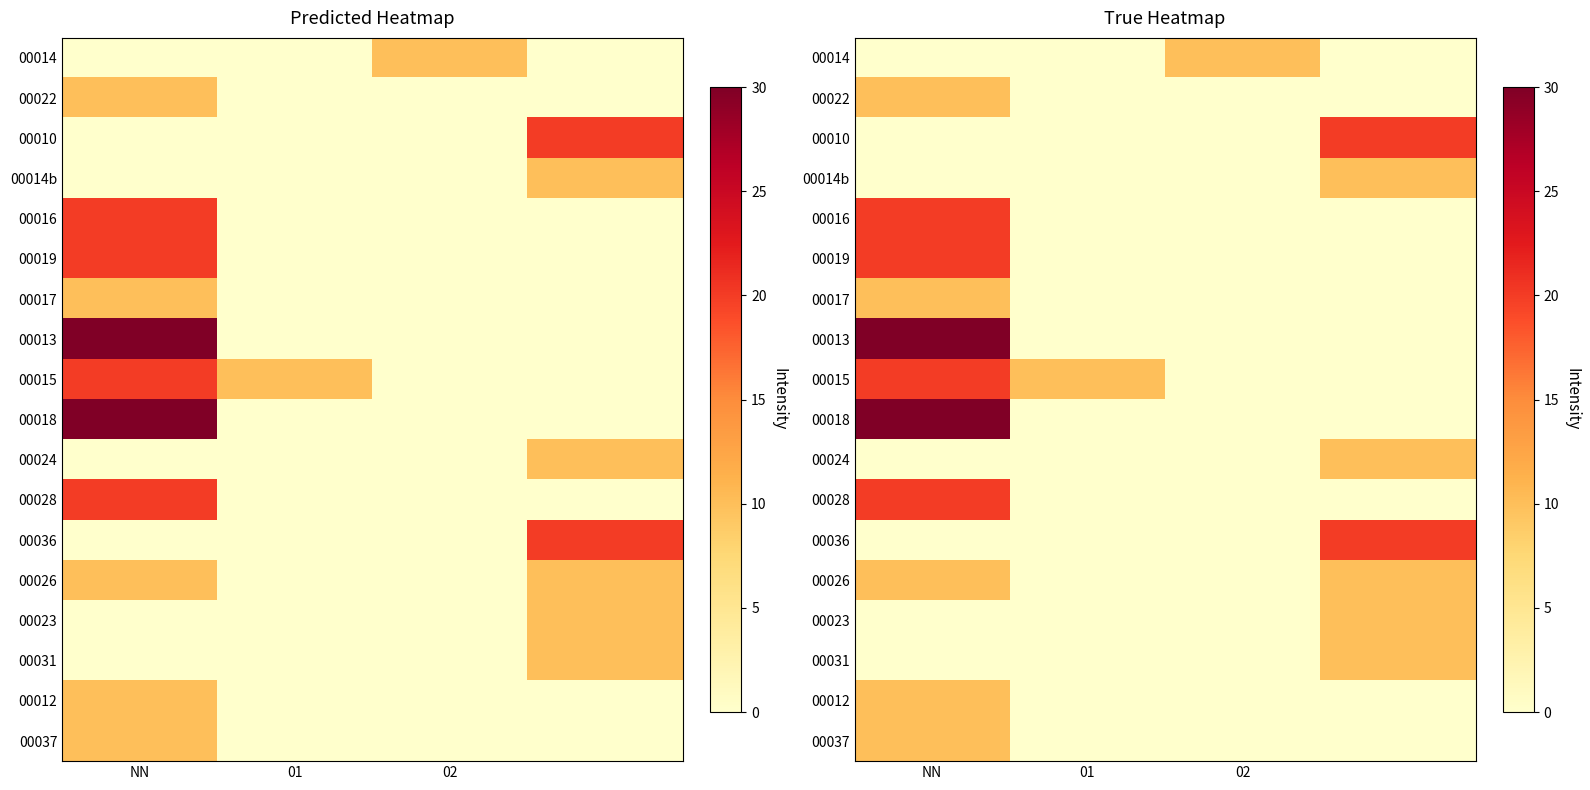

At which category does the chart reach its peak across all series?

NN